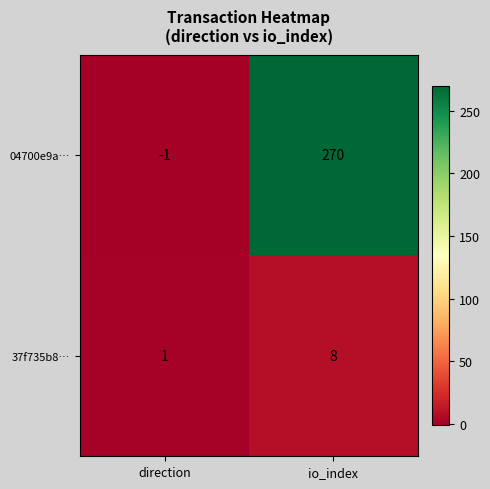

Reading left to right, list all the values displayed in this chart.

04700e9a…: -1	270
37f735b8…: 1	8